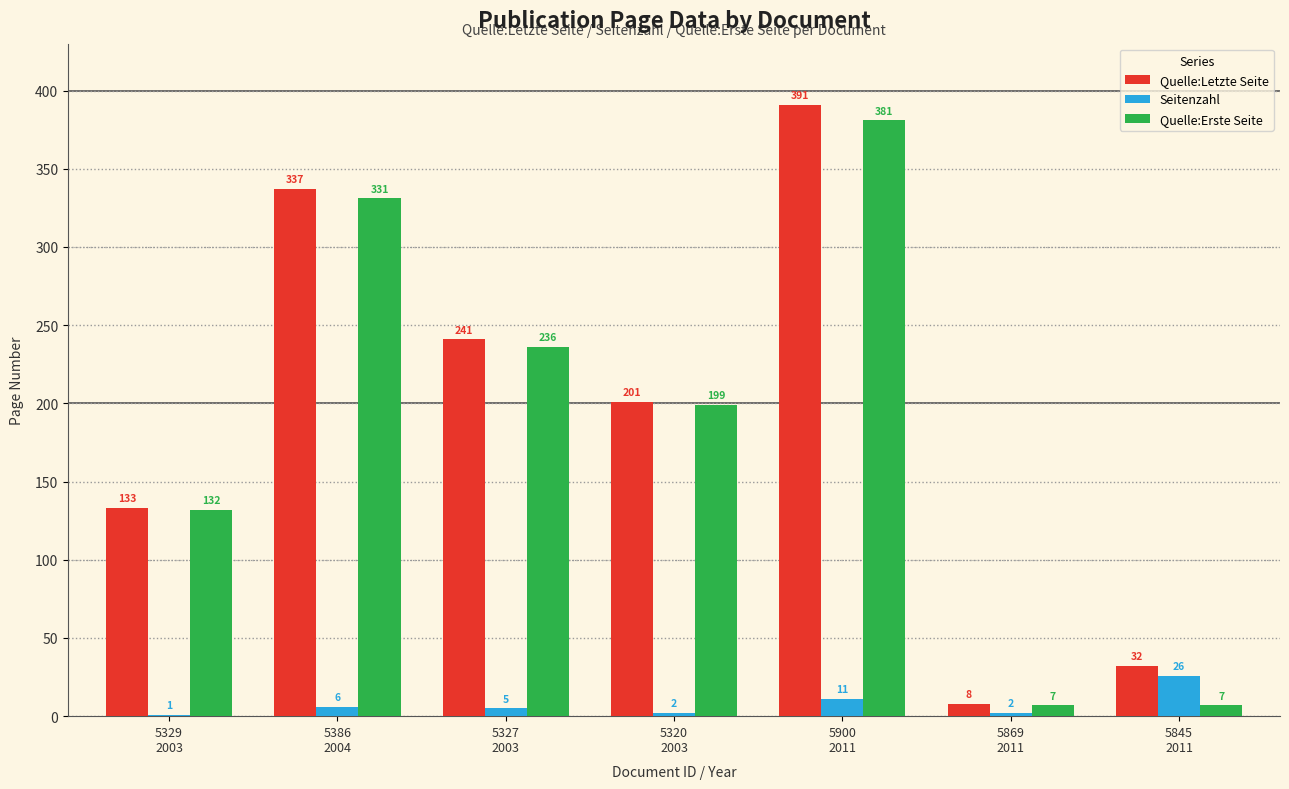

At which label does Quelle:Erste Seite first exceed 199?

5386
2004